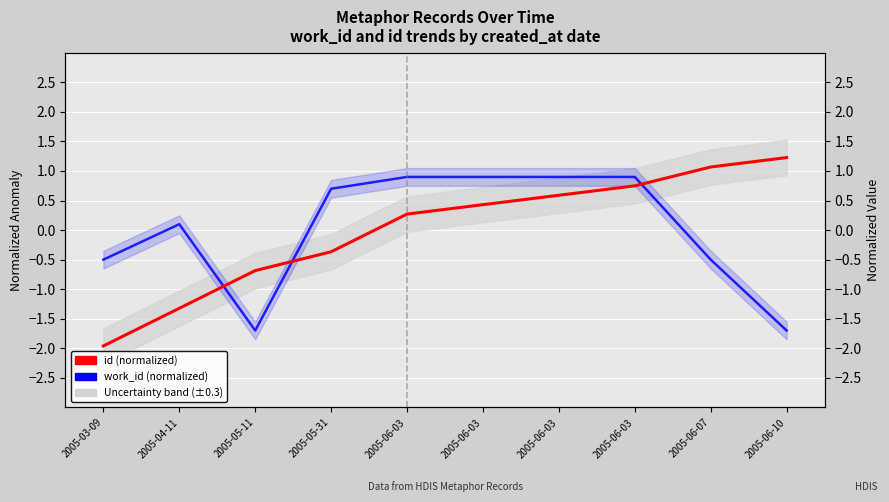

At which category does work_id (normalized) reach its first local valley?

2005-05-11